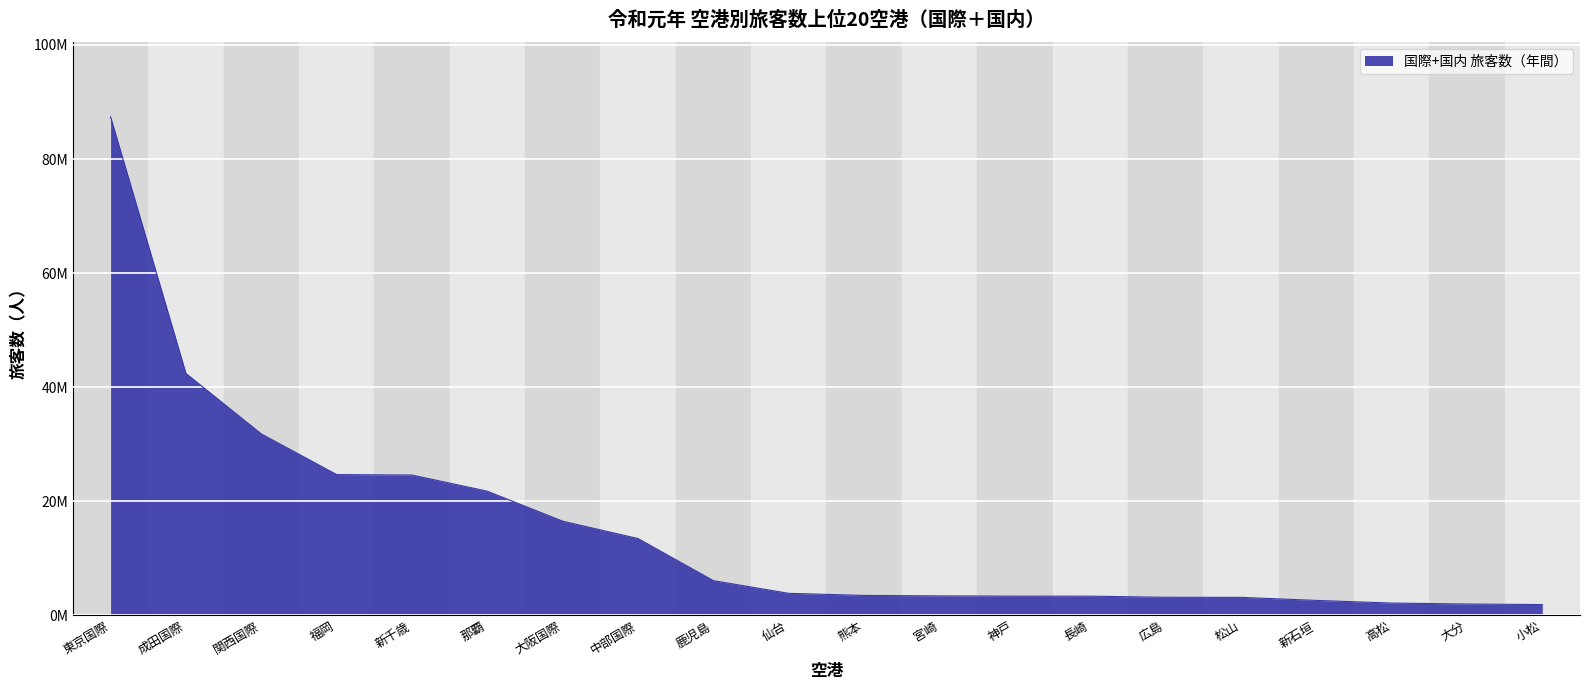

What is the difference between the second highest and second lowest values?

40431551